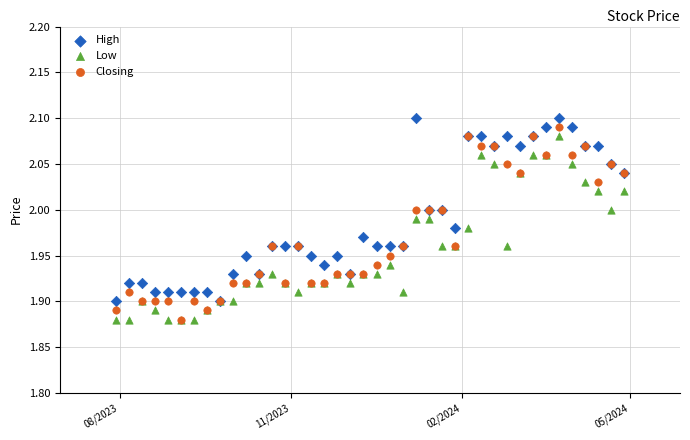

Which series contains the lowest Y value?

Low